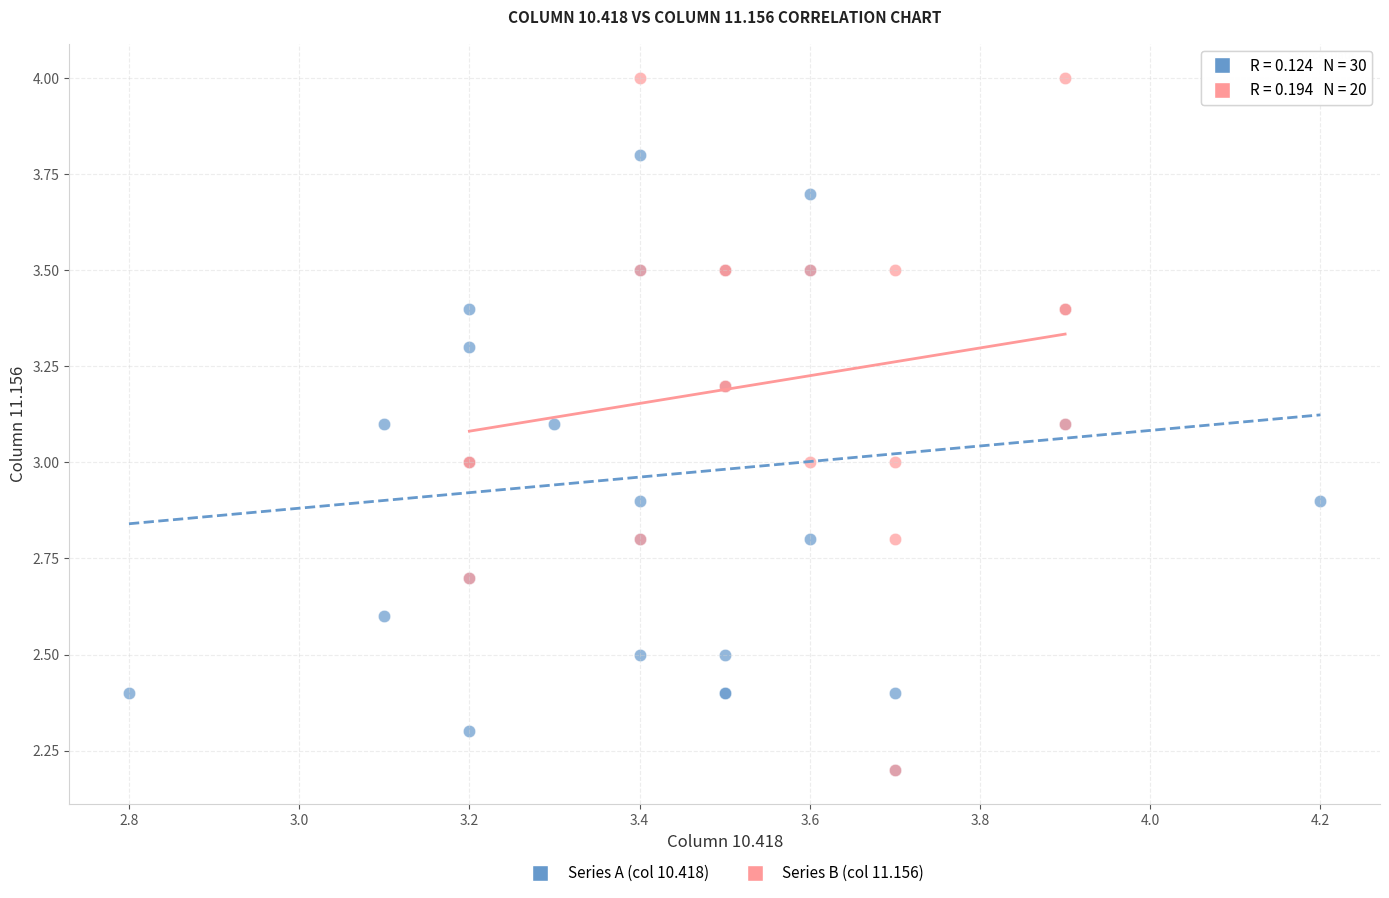

Which series contains the highest Y value?

Series B (col 11.156)